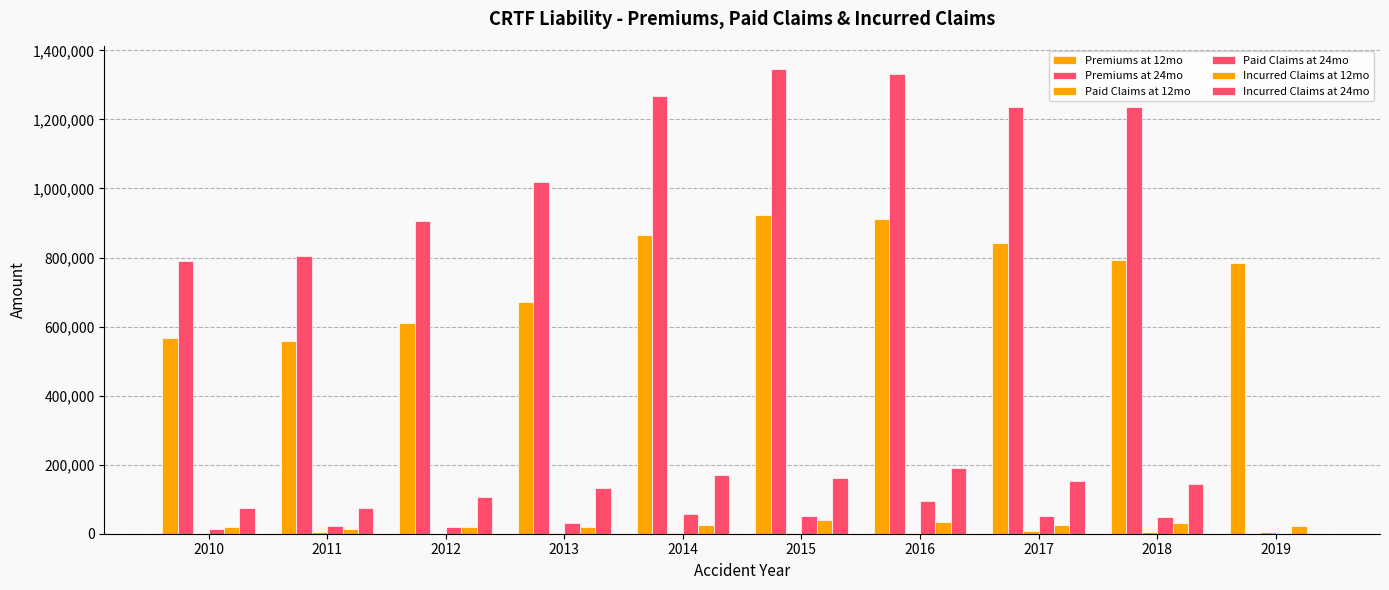

How many series are shown in this chart?

6